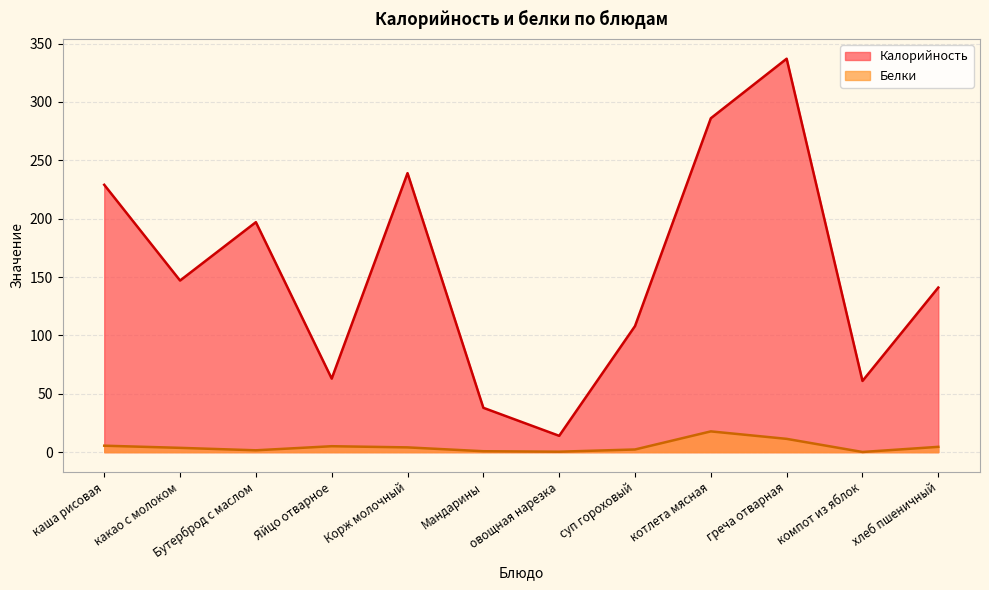

Where is the first local maximum for Белки?

Яйцо отварное